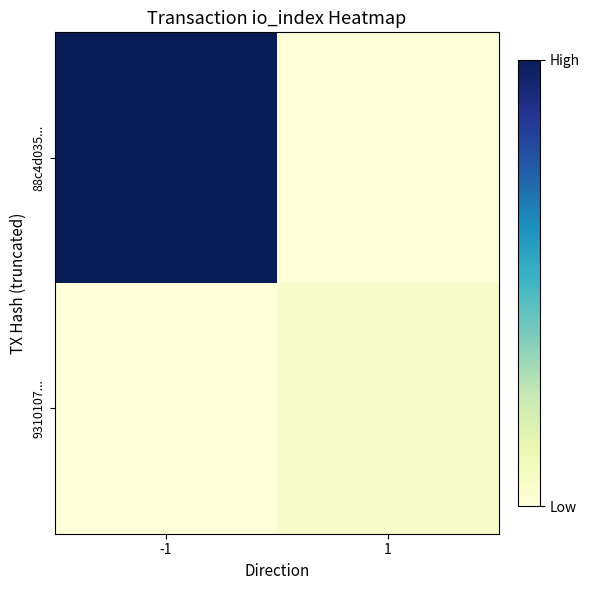

List the series in order of their peak value, highest first.

88c4d035..., 9310107...